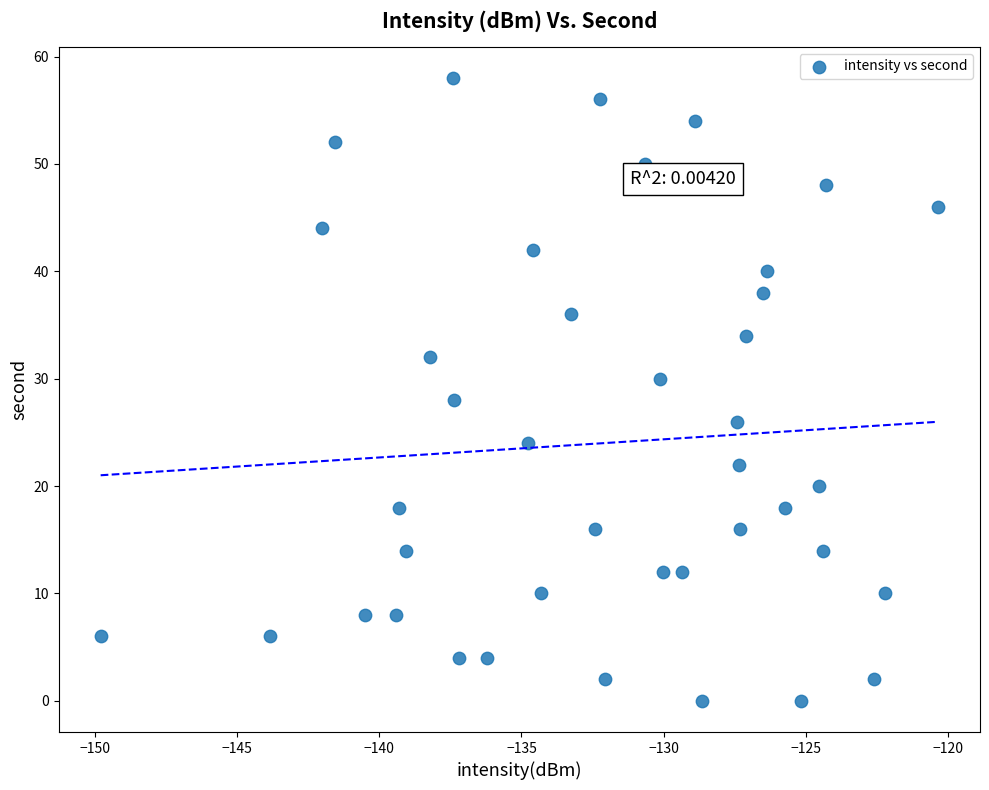

What is the range of Y values (max minus min)?

58